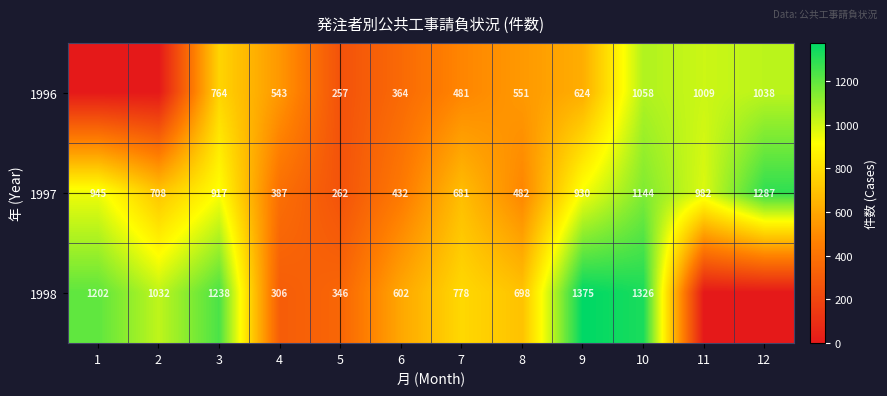

Is it true that 1996 equals 283 at 10?

False